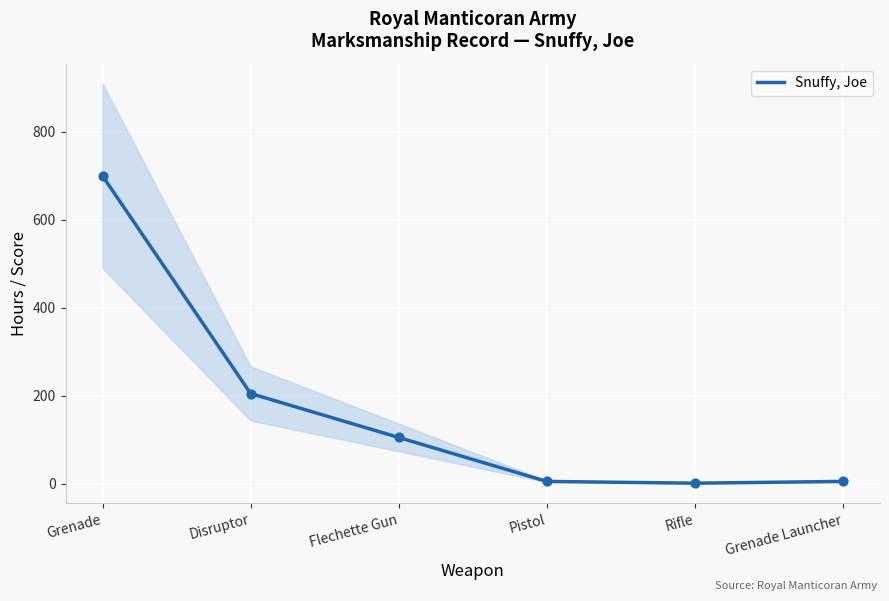

What is the change in value from Rifle to Grenade Launcher?

+4